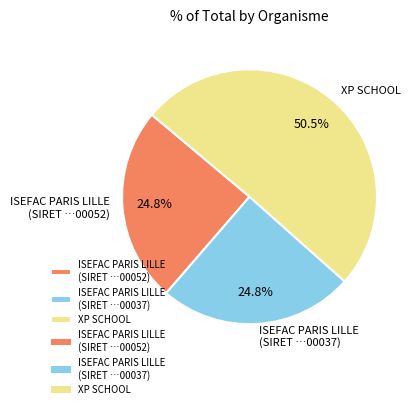

Approximately how many times larger is the value at XP SCHOOL compared to ISEFAC PARIS LILLE (SIRET …00052)?

2.0